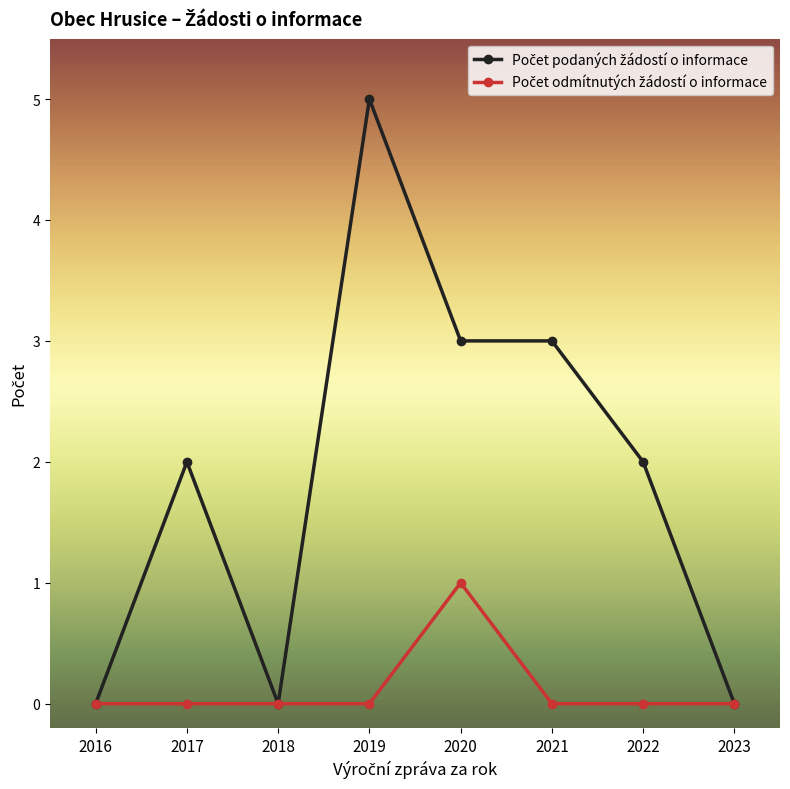

What is the greatest value displayed?

5